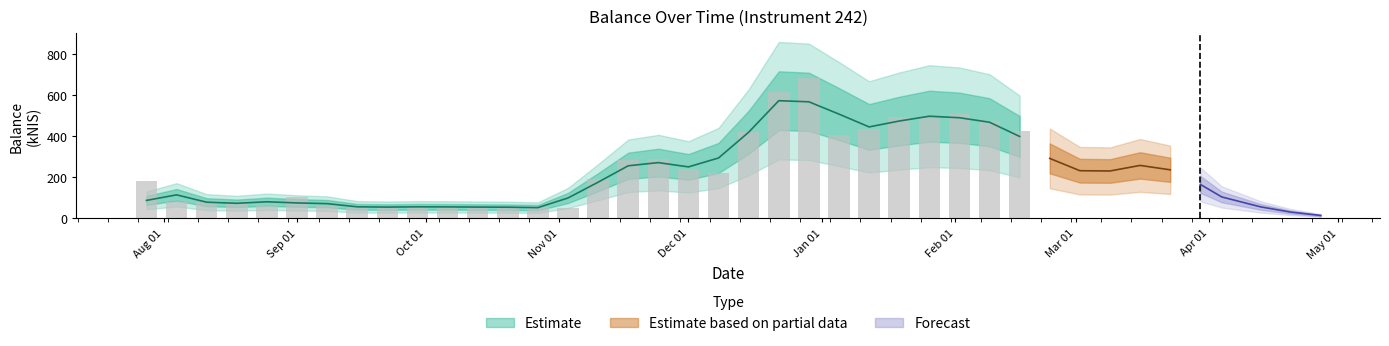

Rank the categories by value from highest to lowest.

2022-12-29, 2022-12-22, 2023-02-02, 2023-01-19, 2023-01-26, 2023-02-09, 2023-01-12, 2023-02-16, 2022-12-15, 2023-01-05, 2023-02-23, 2023-03-16, 2022-11-24, 2022-11-17, 2023-03-09, 2022-12-01, 2023-03-23, 2022-12-08, 2022-11-10, 2022-07-28, 2023-03-30, 2023-03-02, 2022-09-01, 2023-04-04, 2022-08-11, 2022-08-04, 2022-08-18, 2022-08-25, 2022-09-08, 2022-09-22, 2022-10-13, 2022-09-29, 2022-10-06, 2022-10-27, 2022-10-20, 2022-09-15, 2023-04-13, 2022-11-03, 2023-04-20, 2023-04-27